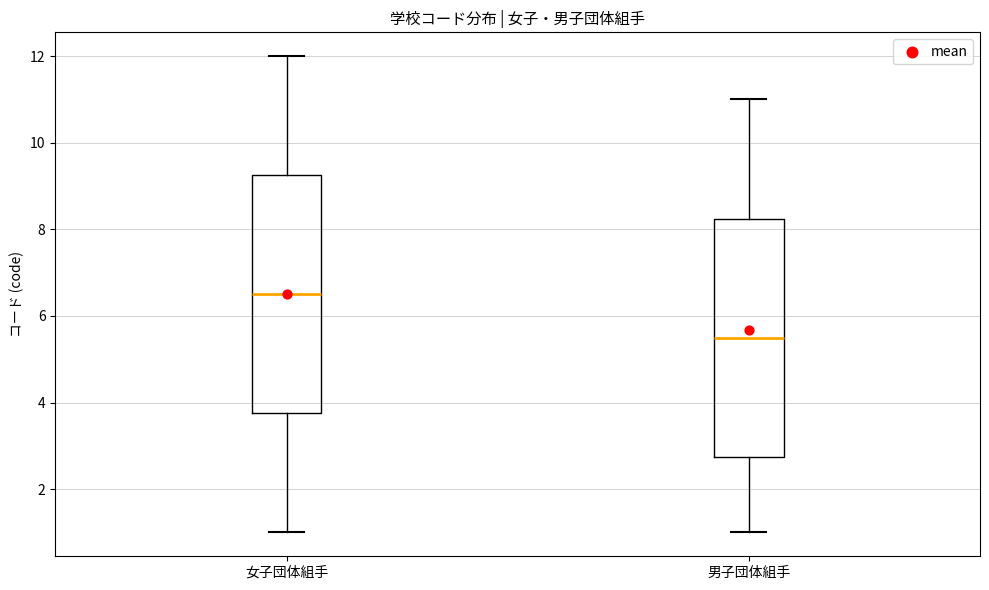

Reading left to right, transcribe this box plot: for each box, give where its median line is, the range the box spans, and where its two whiskers end, as read against the y-axis. The values are not printed on the chart, so give them approximately, as read against the axis.

女子団体組手: median 6.6, box 3.8 to 9.2, whiskers 1.0 to 12.0
男子団体組手: median 5.6, box 2.8 to 8.2, whiskers 1.0 to 11.0